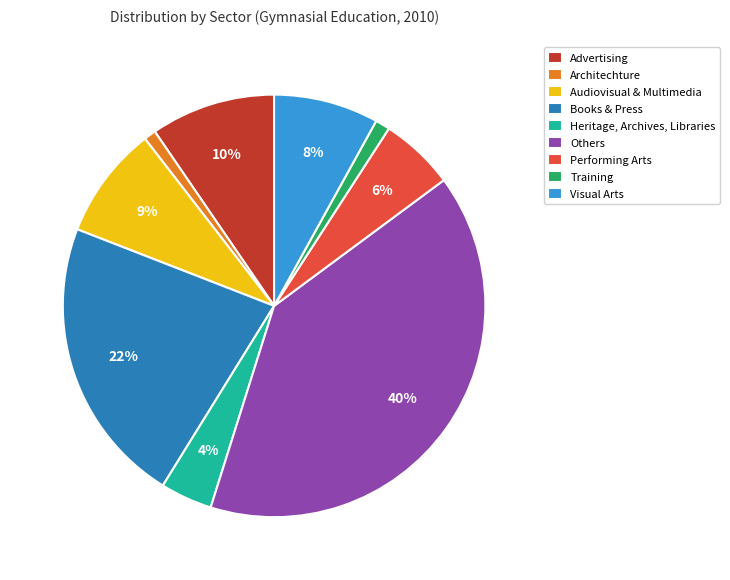

The Performing Arts slice represents 6% of the pie. True or false?

True